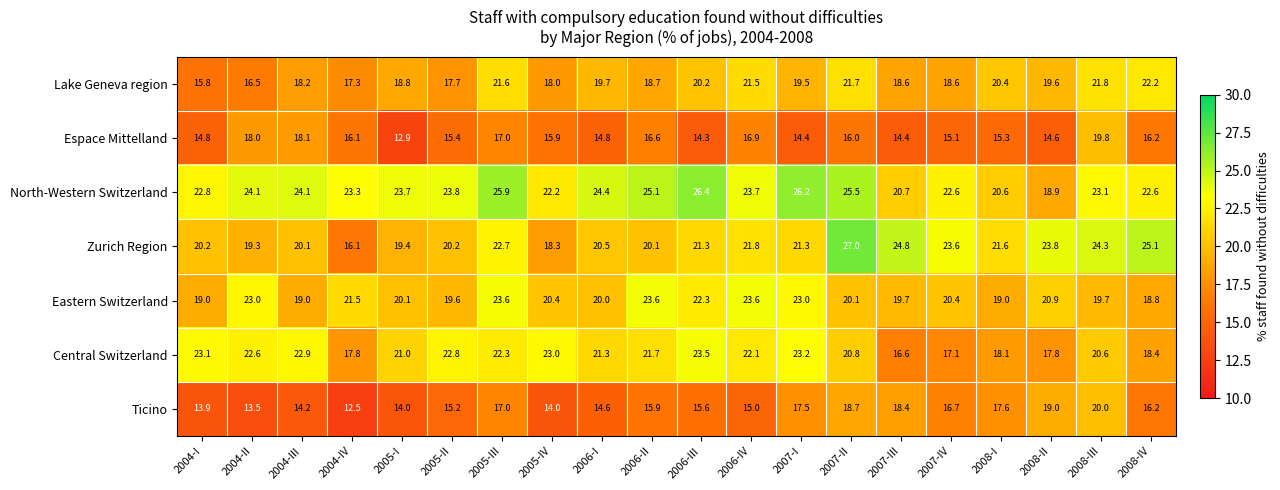

List the series in order of their peak value, lowest first.

Espace Mittelland, Ticino, Lake Geneva region, Central Switzerland, Eastern Switzerland, North-Western Switzerland, Zurich Region